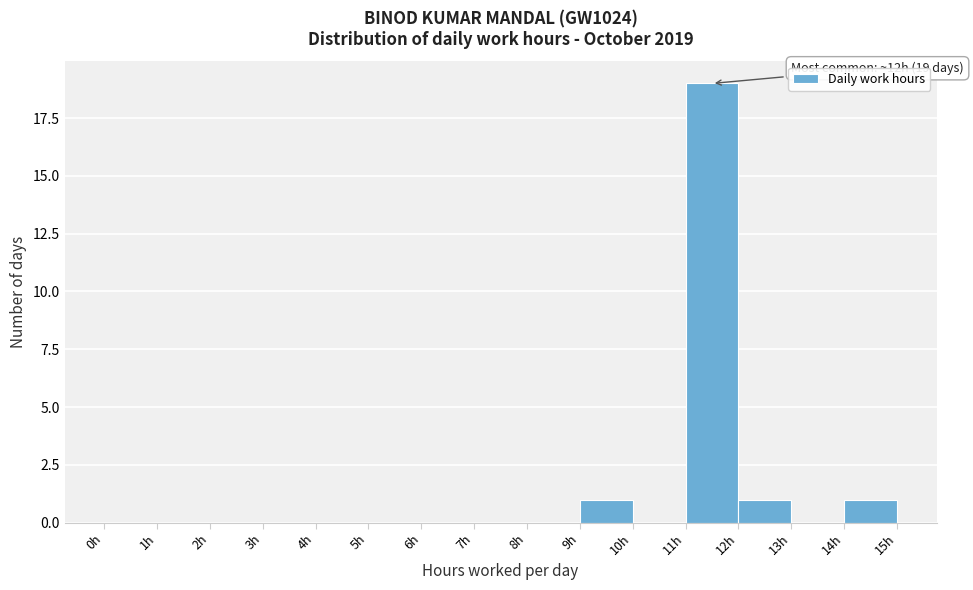

Over which range of the x-axis is the bar tallest?

11 to 12